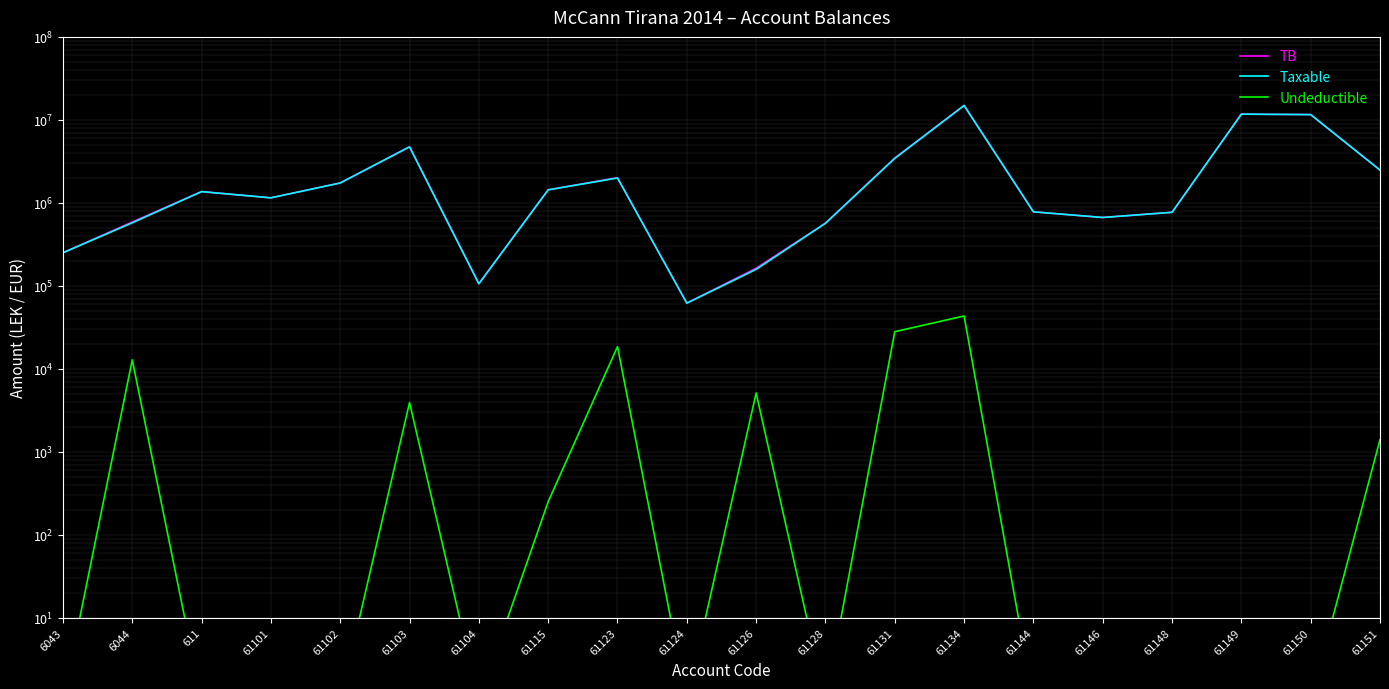

True or false: Undeductible has more than 2 points higher than both neighbors.

True